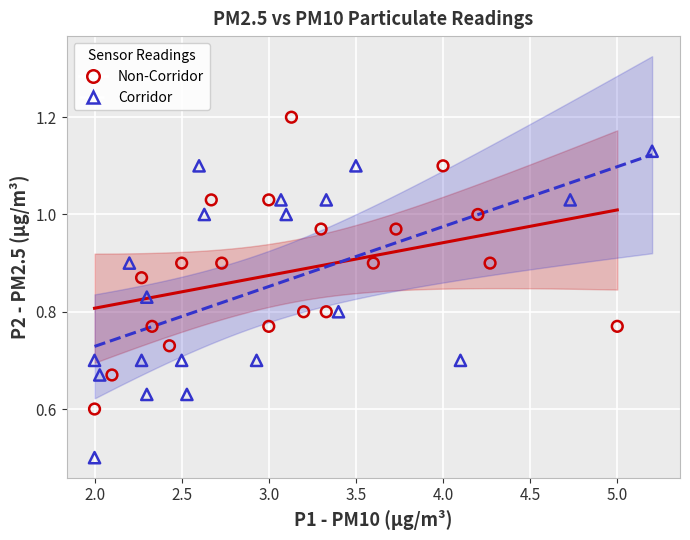

Which series contains the highest Y value?

Non-Corridor